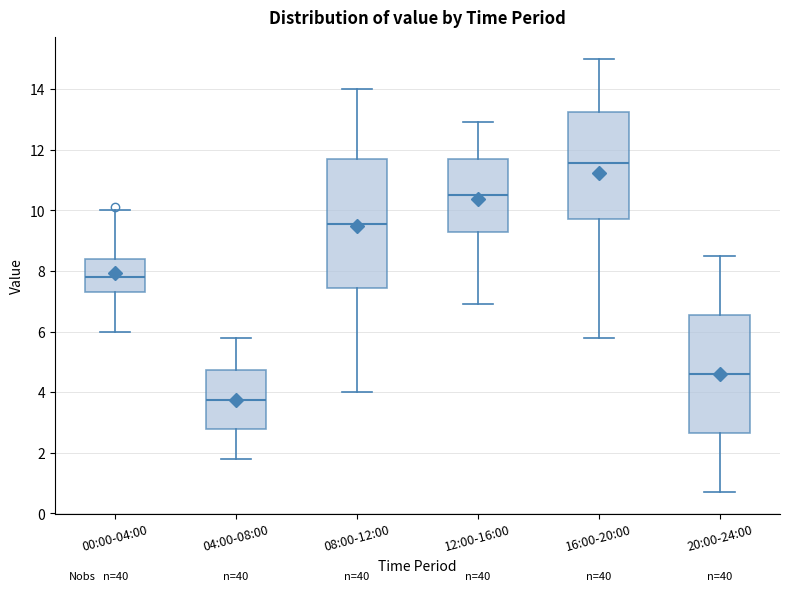

Where does the median line of the box for 08:00-12:00 sit on the y-axis? The values are not printed on the chart, so give them approximately, as read against the axis.

9.6